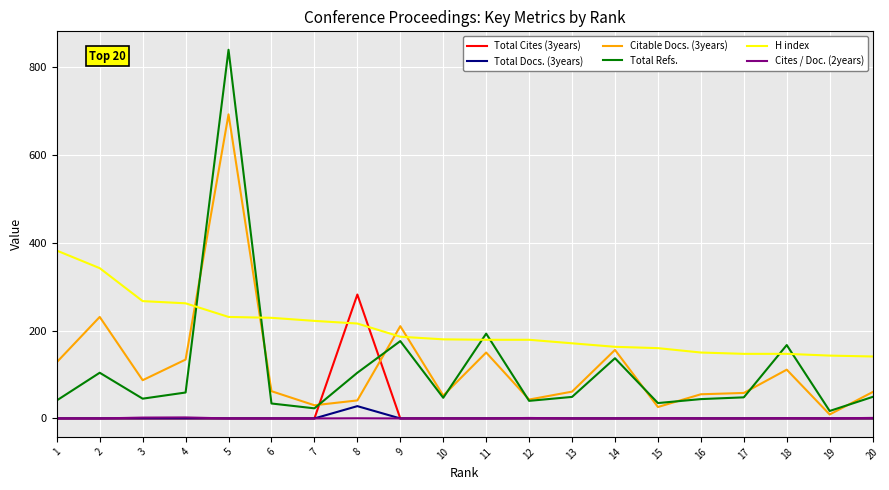

The value of Total Cites (3years) at 12 is 124.9. True or false?

False